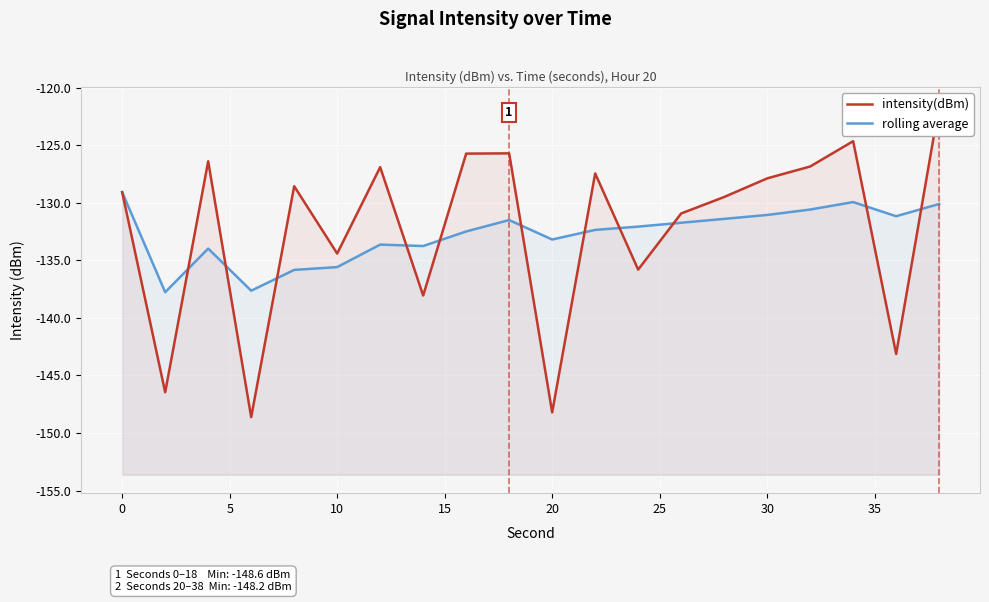

What is the value of the rolling average point at the 2nd from the left?

-137.8